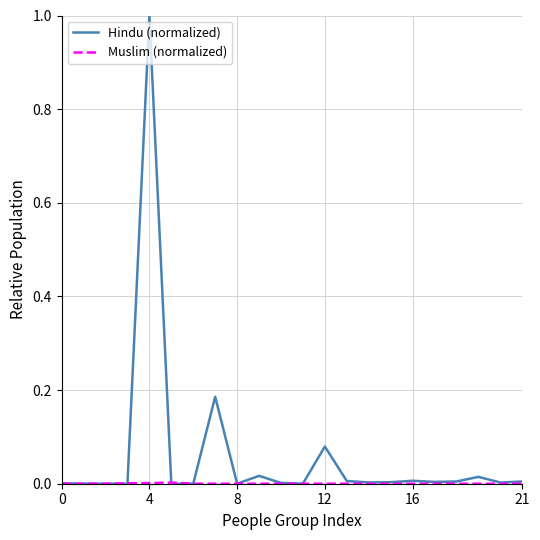

Which series has the widest spread of values?

Hindu (normalized)